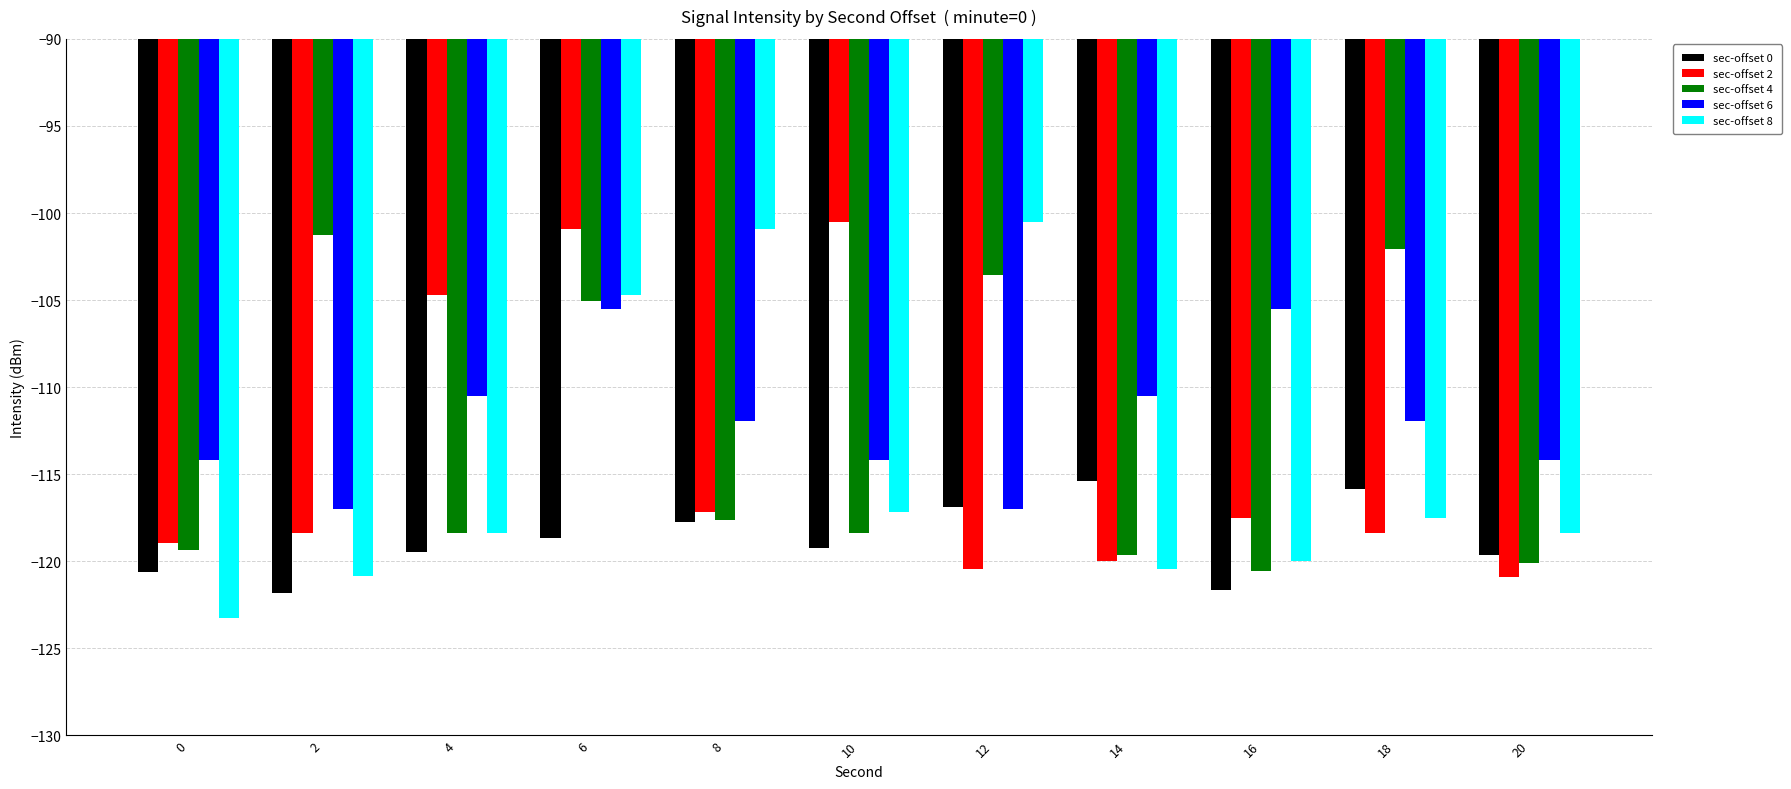

How many values in the sec-offset 2 series are below -118?

6